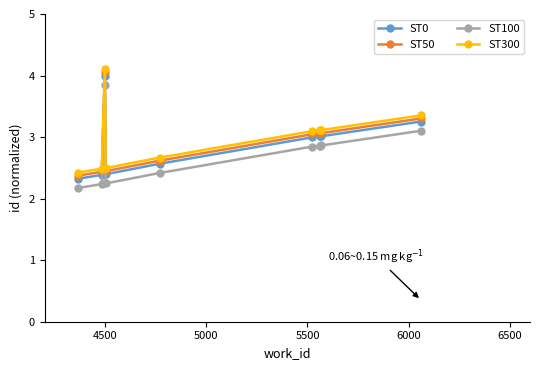

Reading left to right, extract all data points from this chart.

ST0: 2.3	2.4	4.0	2.4	2.6	3.0	3.0	3.0	3.0	3.3
ST50: 2.4	2.4	4.0	2.4	2.6	3.0	3.1	3.1	3.1	3.3
ST100: 2.2	2.2	3.9	2.2	2.4	2.8	2.9	2.9	2.9	3.1
ST300: 2.4	2.5	4.1	2.5	2.7	3.1	3.1	3.1	3.1	3.4